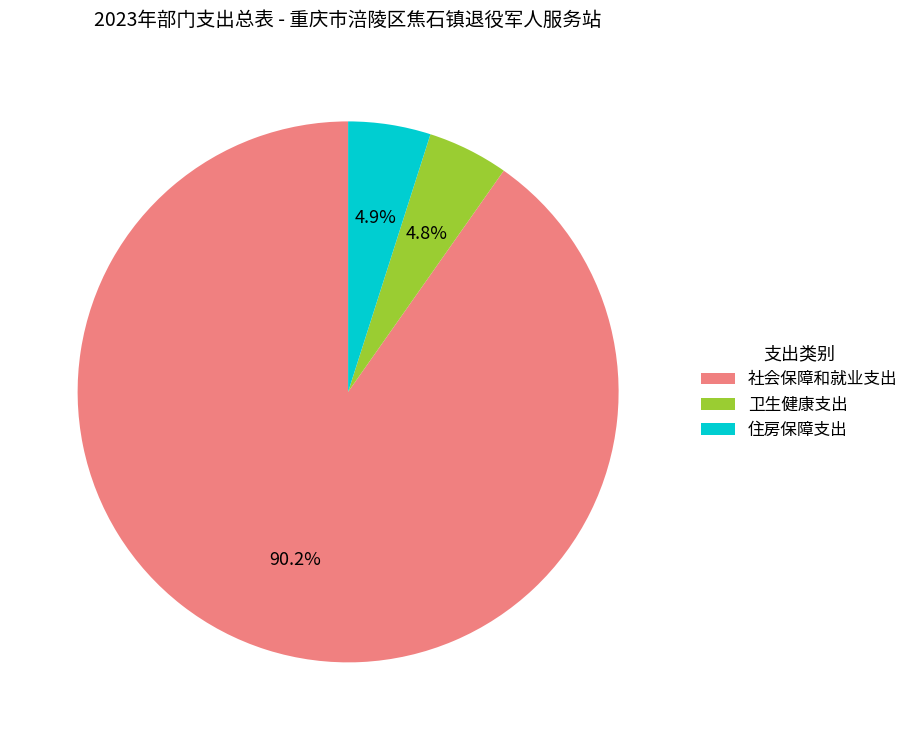

How many segments does this pie chart have?

3